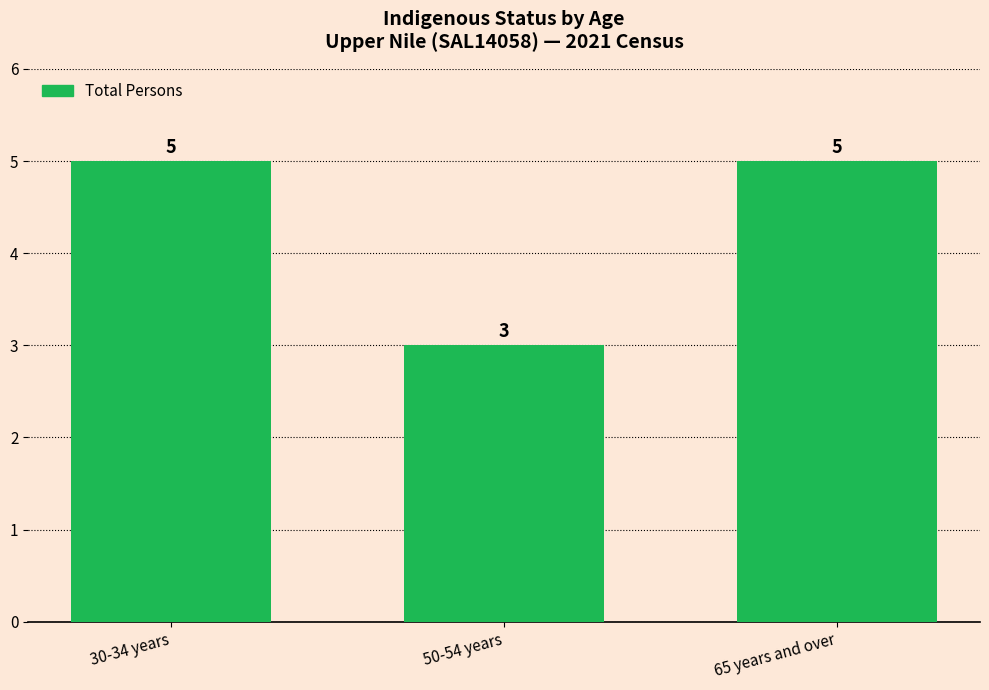

Which category has the lowest value across all series?

50-54 years